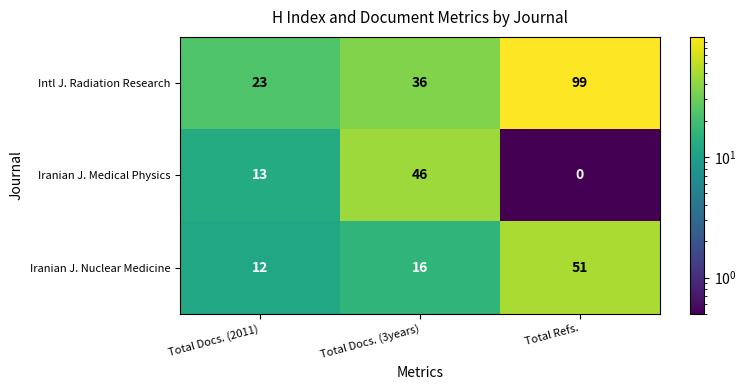

Reading left to right, what are all the values shown in this chart?

Intl J. Radiation Research: Total Docs. (2011)=23	Total Docs. (3years)=36	Total Refs.=99
Iranian J. Medical Physics: Total Docs. (2011)=13	Total Docs. (3years)=46	Total Refs.=0
Iranian J. Nuclear Medicine: Total Docs. (2011)=12	Total Docs. (3years)=16	Total Refs.=51